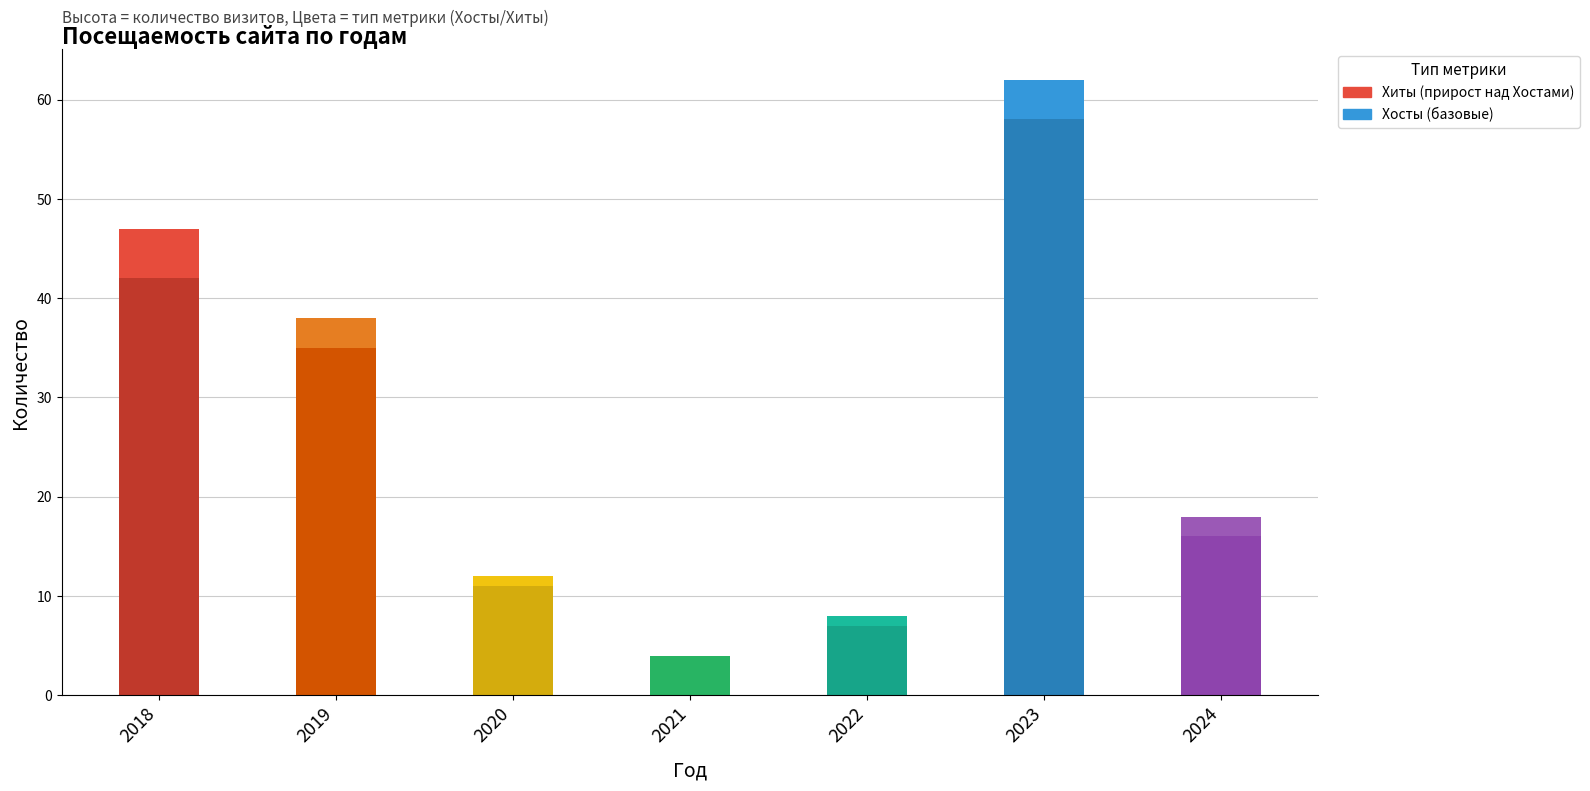

Which has a higher value, 2021 or 2020?

2020